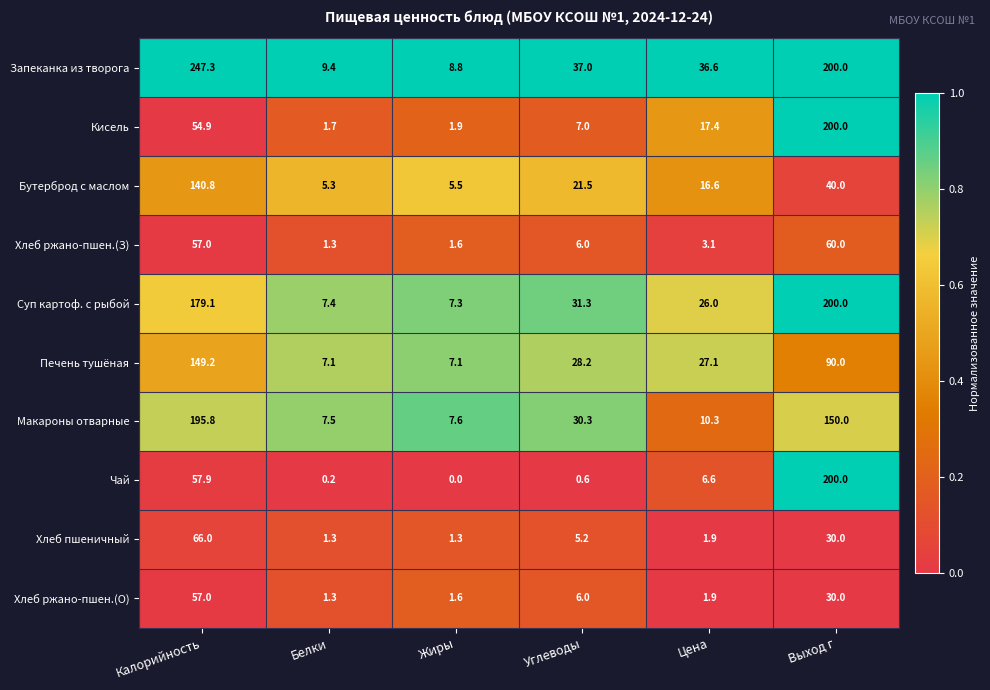

Where does the Хлеб ржано-пшен.(З) series first go above 6?

Калорийность